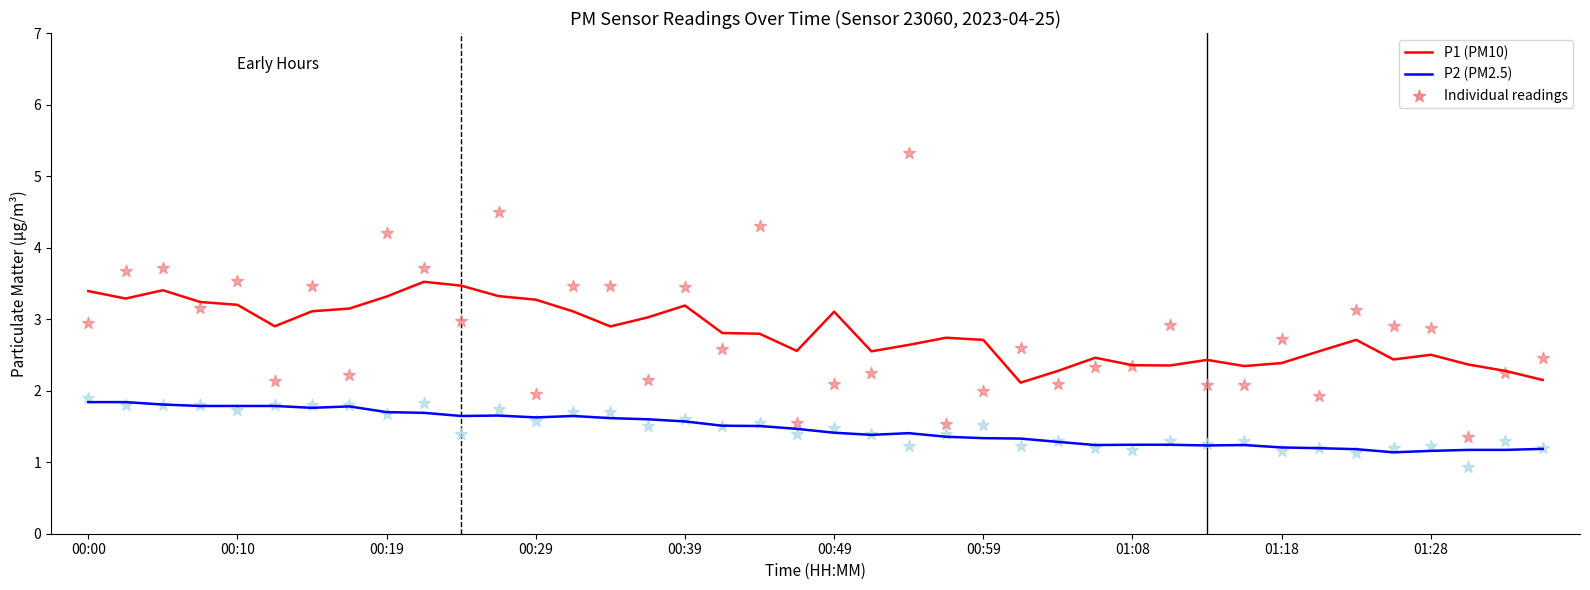

At how many categories does at least one series exceed 1?

40